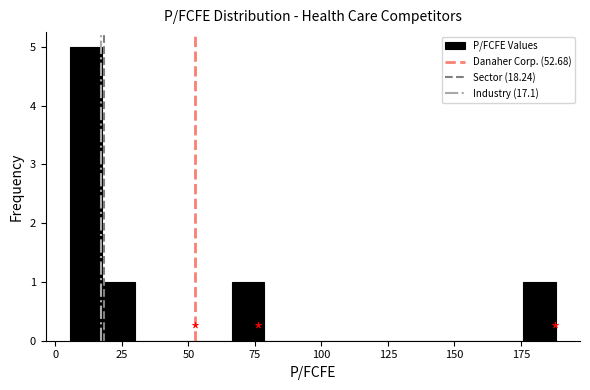

Read against the x-axis, roughly where is the centre of the tallest bar?

10